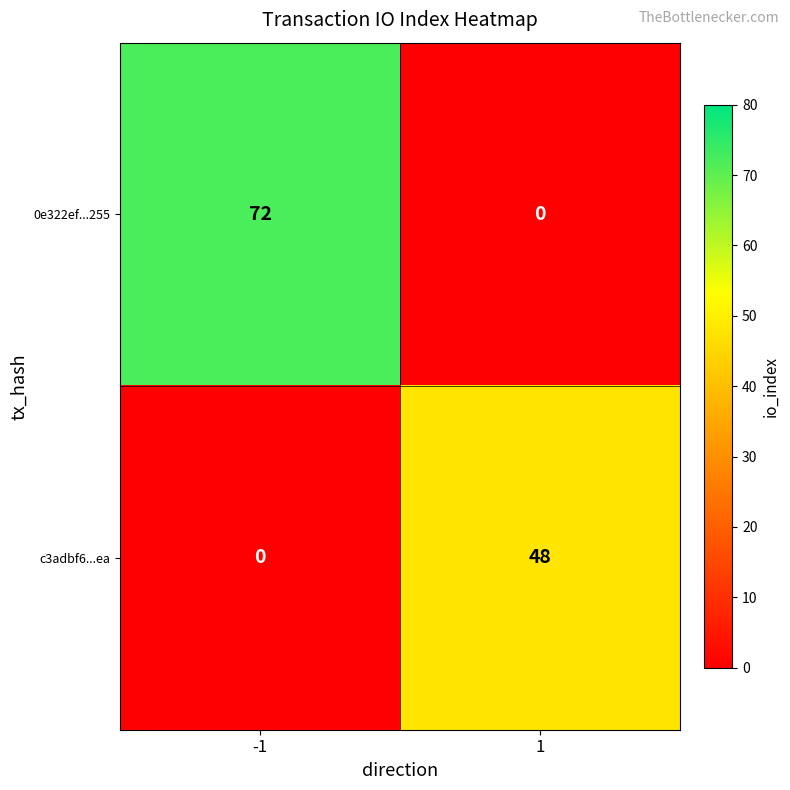

The c3adbf6...ea series shows 48 at 1. True or false?

True